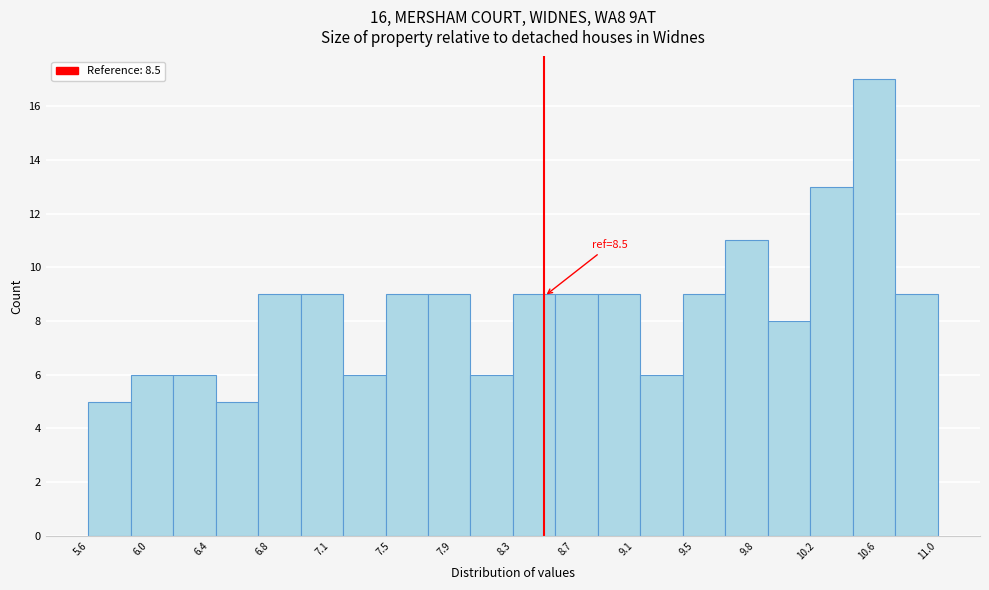

Which range on the x-axis has the tallest bar?

10.46 to 10.73